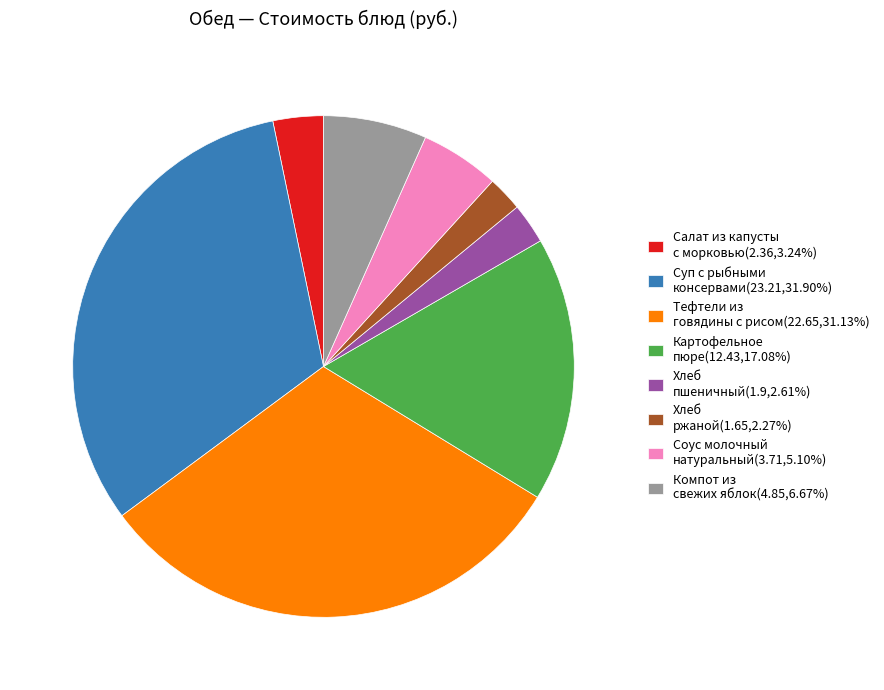

Is the sum of Салат из капусты с морковью(2.36,3.24%) and Компот из свежих яблок(4.85,6.67%) greater than half?

No